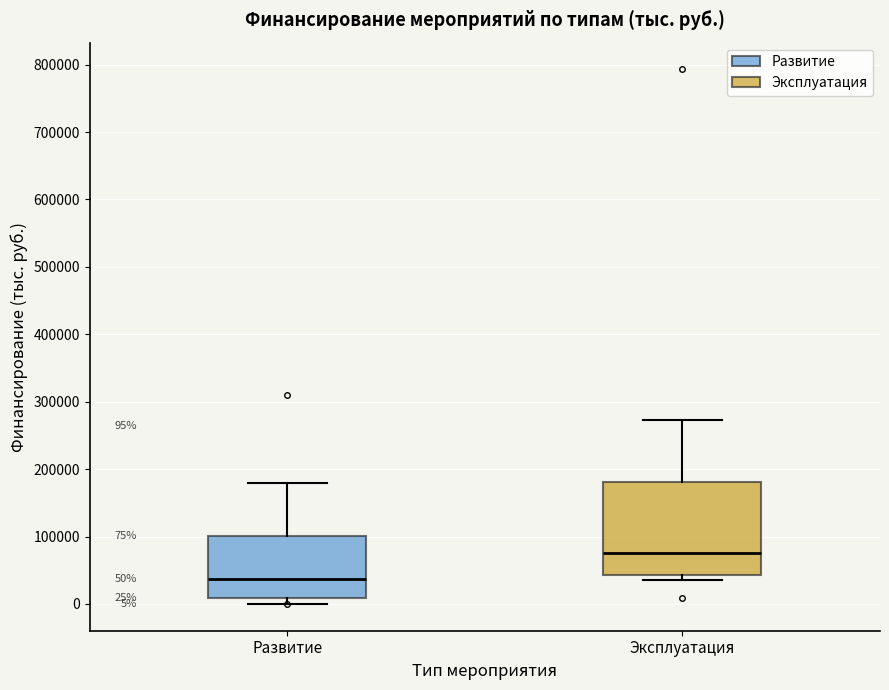

Which box is the tallest, from its lower edge to its upper edge?

Эксплуатация